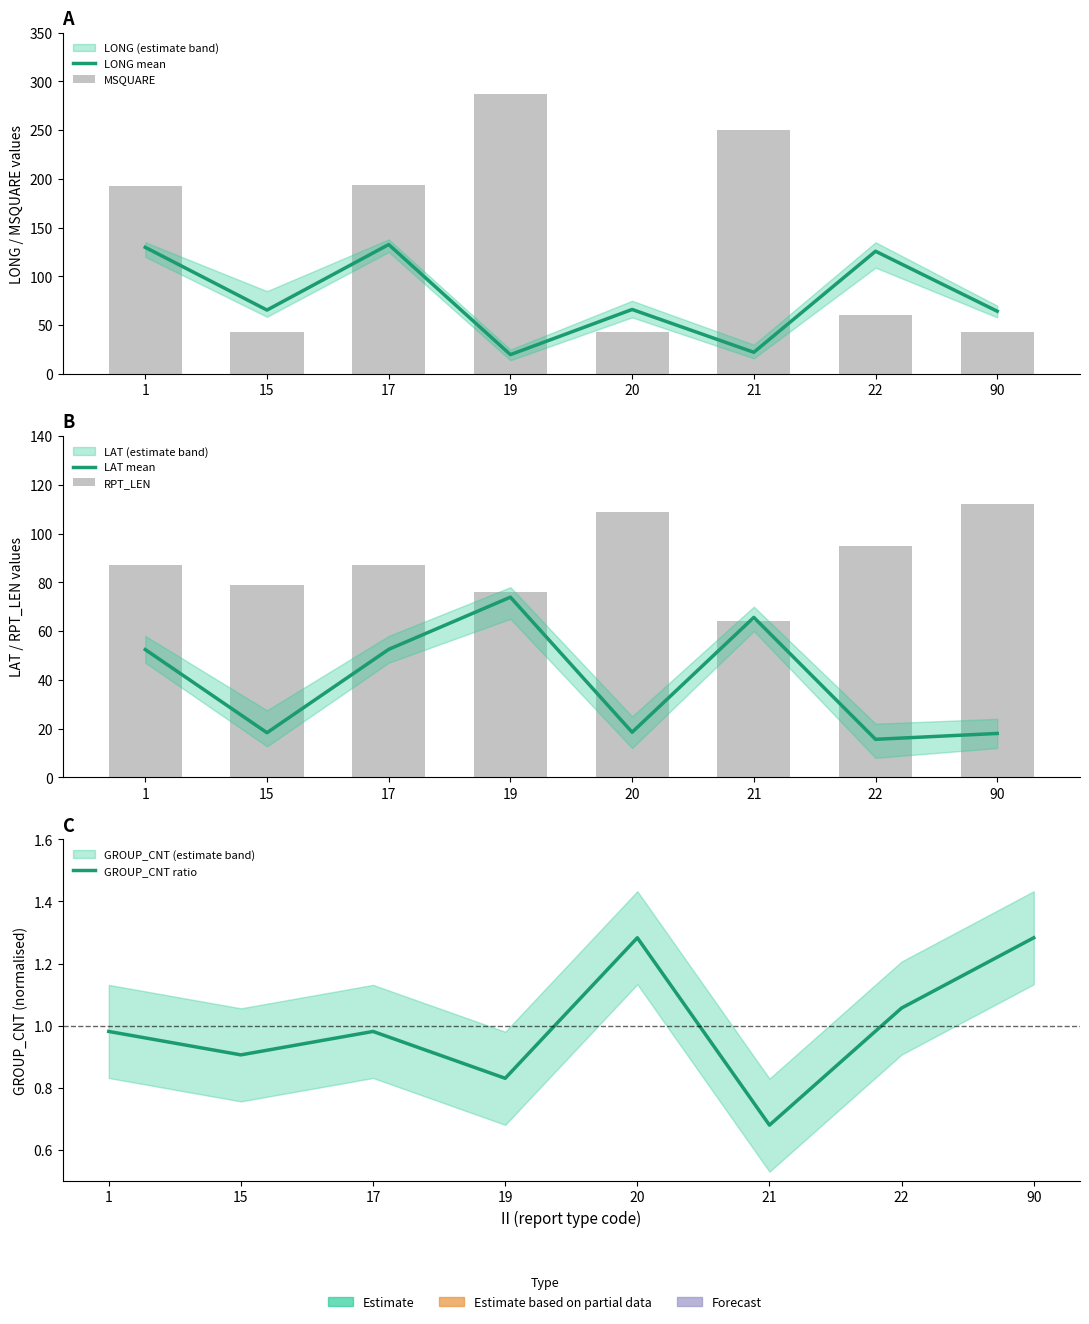

What is the difference between the maximum and minimum values in the RPT_LEN series?

48.0